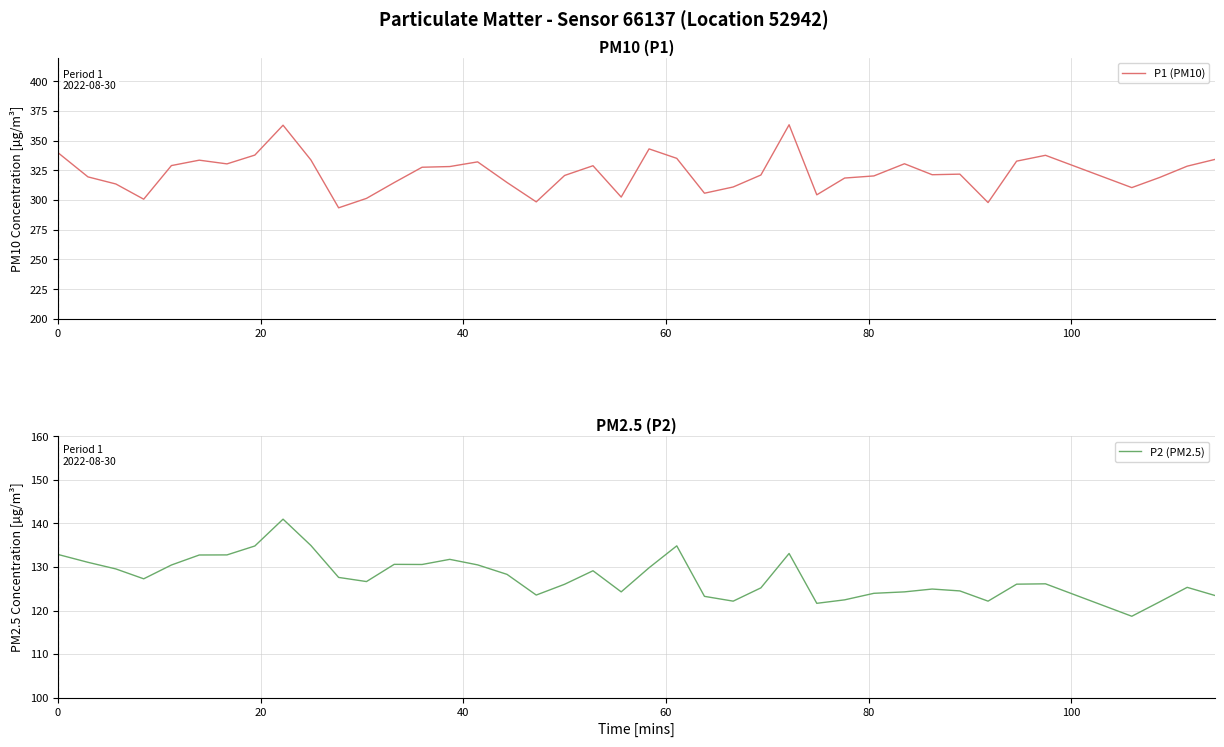

What is the maximum value for P1 (PM10)?

363.4